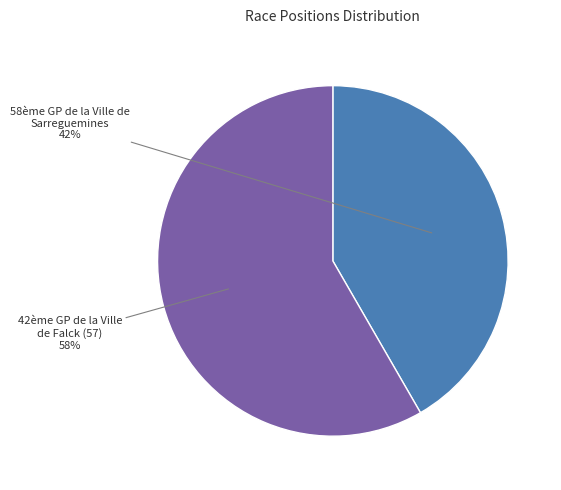

Is the sum of 42ème GP de la Ville de Falck (57) and 58ème GP de la Ville de Sarreguemines greater than half?

Yes